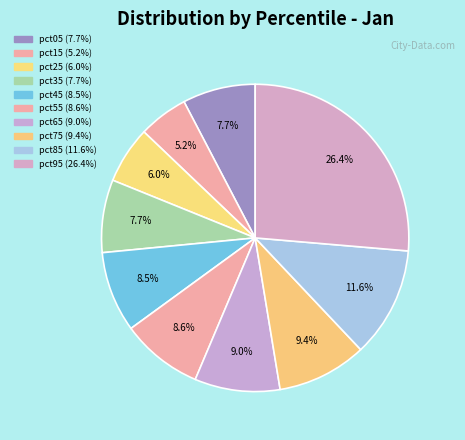

How many segments does this pie chart have?

10